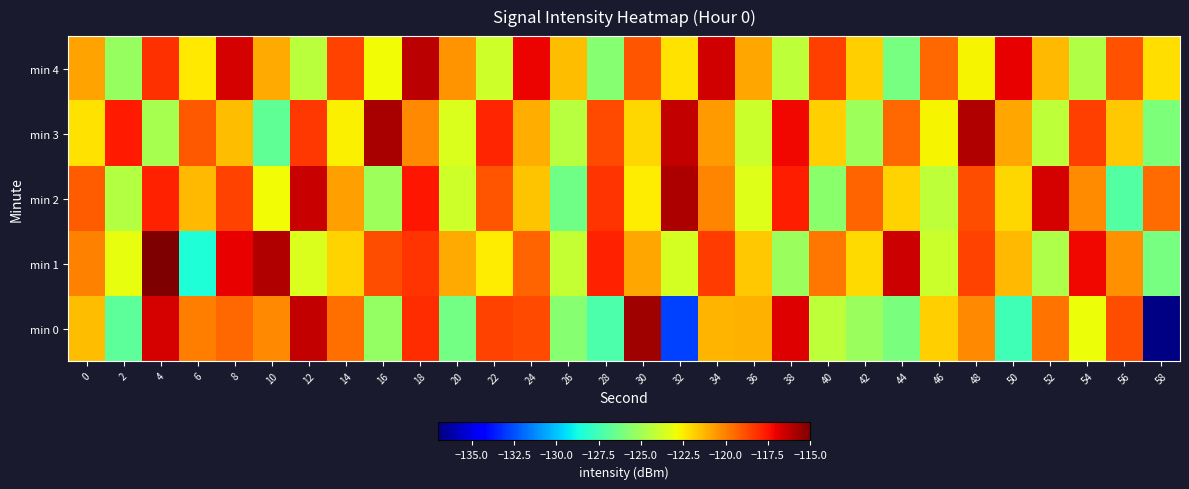

Which label corresponds to the smallest value in the chart?

58